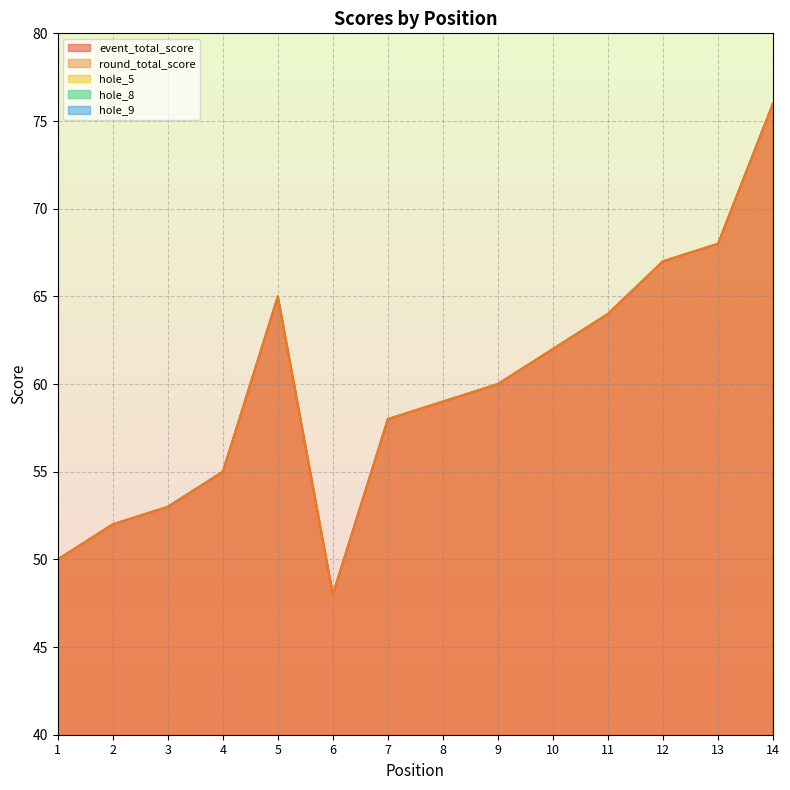

Where is the first local minimum for round_total_score?

6